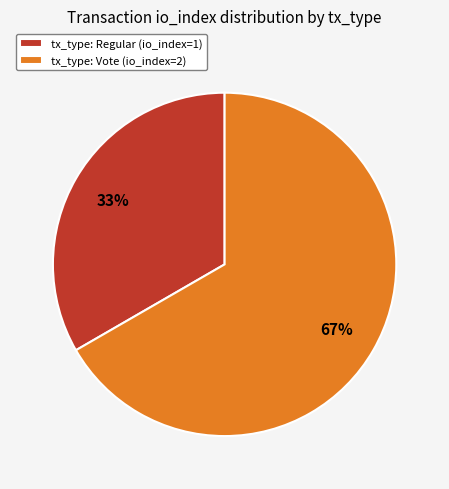

Do tx_type: Vote (io_index=2) and tx_type: Regular (io_index=1) together represent more than half of the pie?

Yes